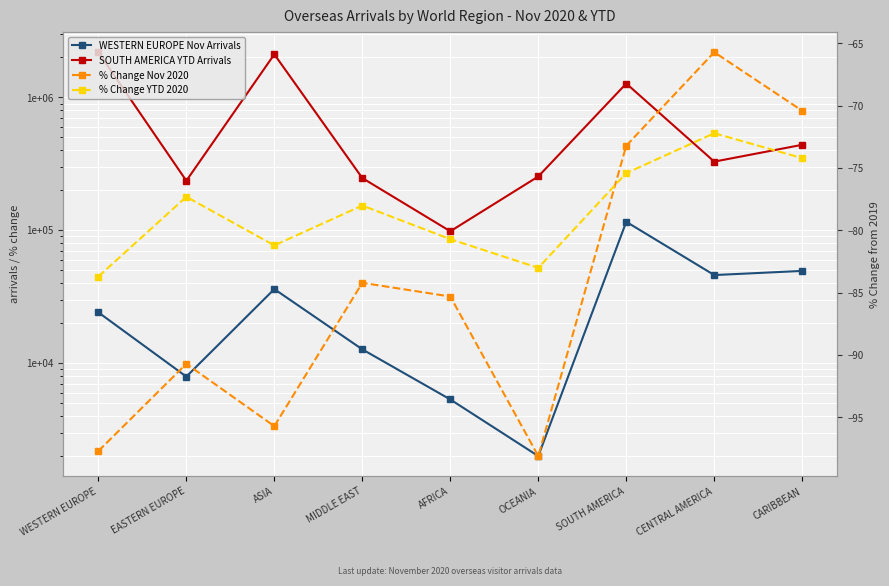

True or false: % Change YTD 2020 has a value of -139.1 at EASTERN EUROPE.

False